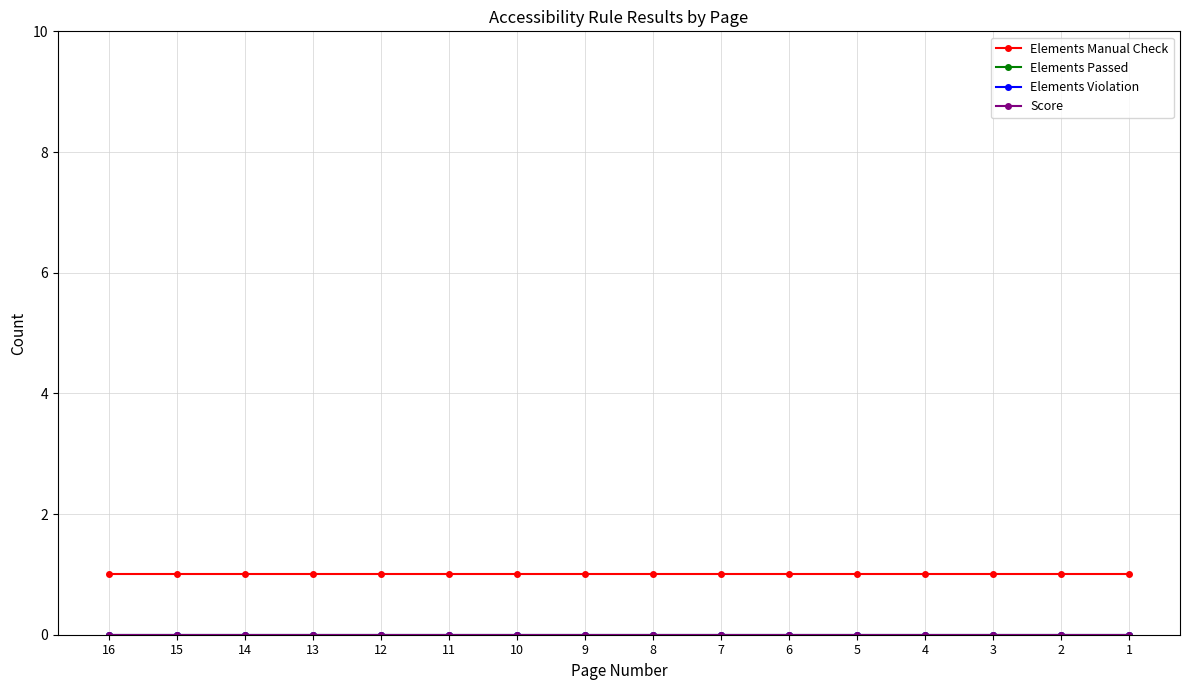

Which series has the largest total across all categories?

Elements Manual Check